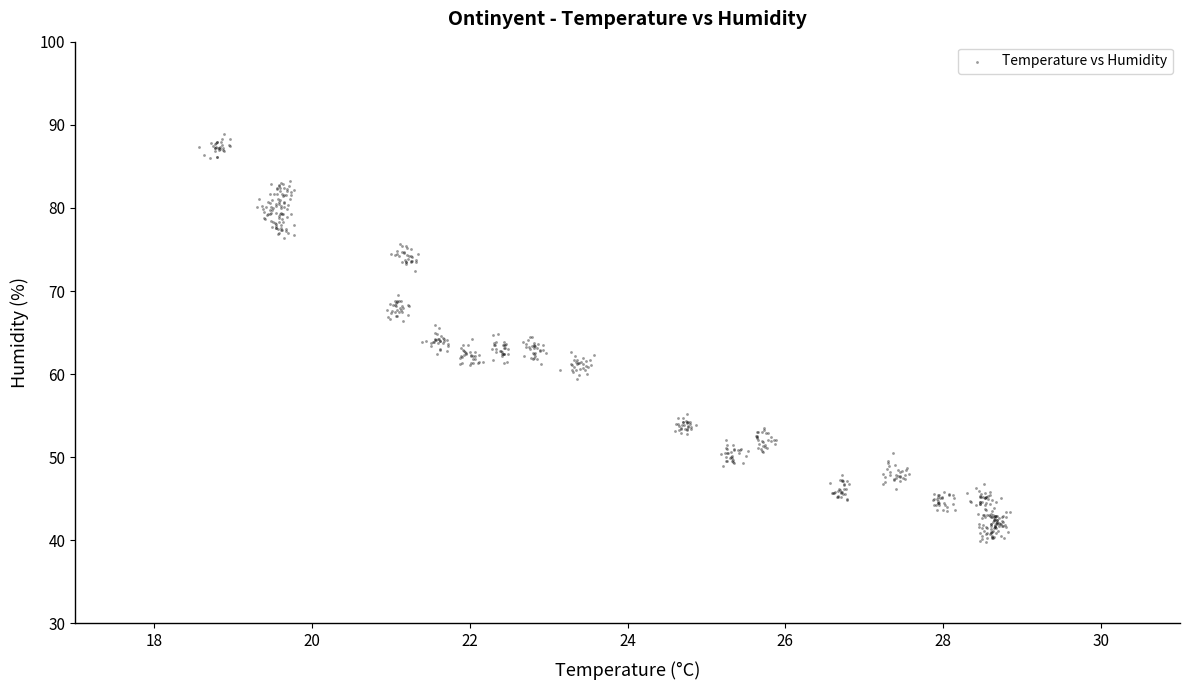

What is the range of Y values (max minus min)?

49.2